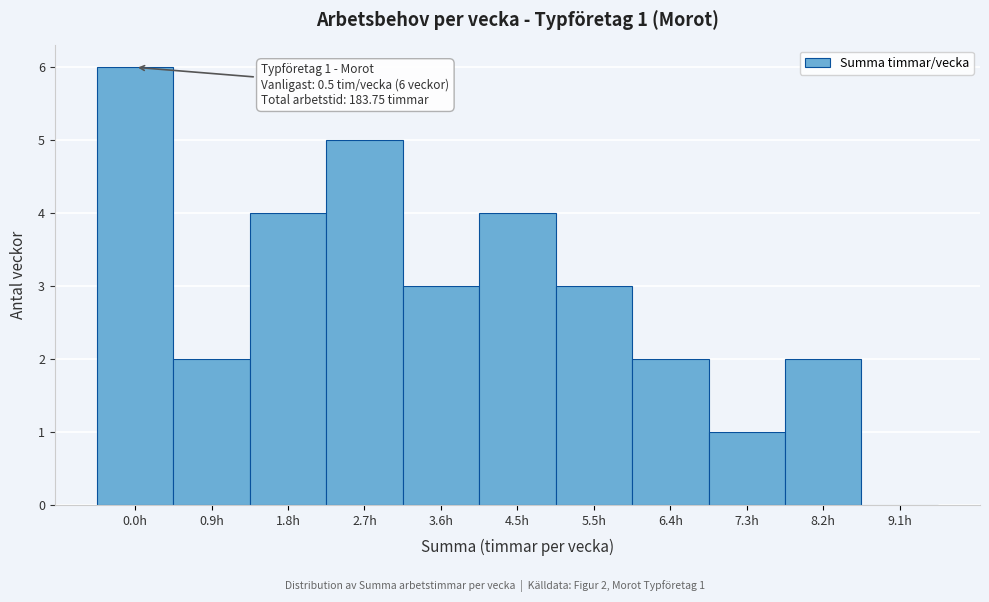

Reading left to right, what are all the values shown in this chart?

0.0h=6	0.9h=2	1.8h=4	2.7h=5	3.6h=3	4.5h=4	5.5h=3	6.4h=2	7.3h=1	8.2h=2	9.1h=0